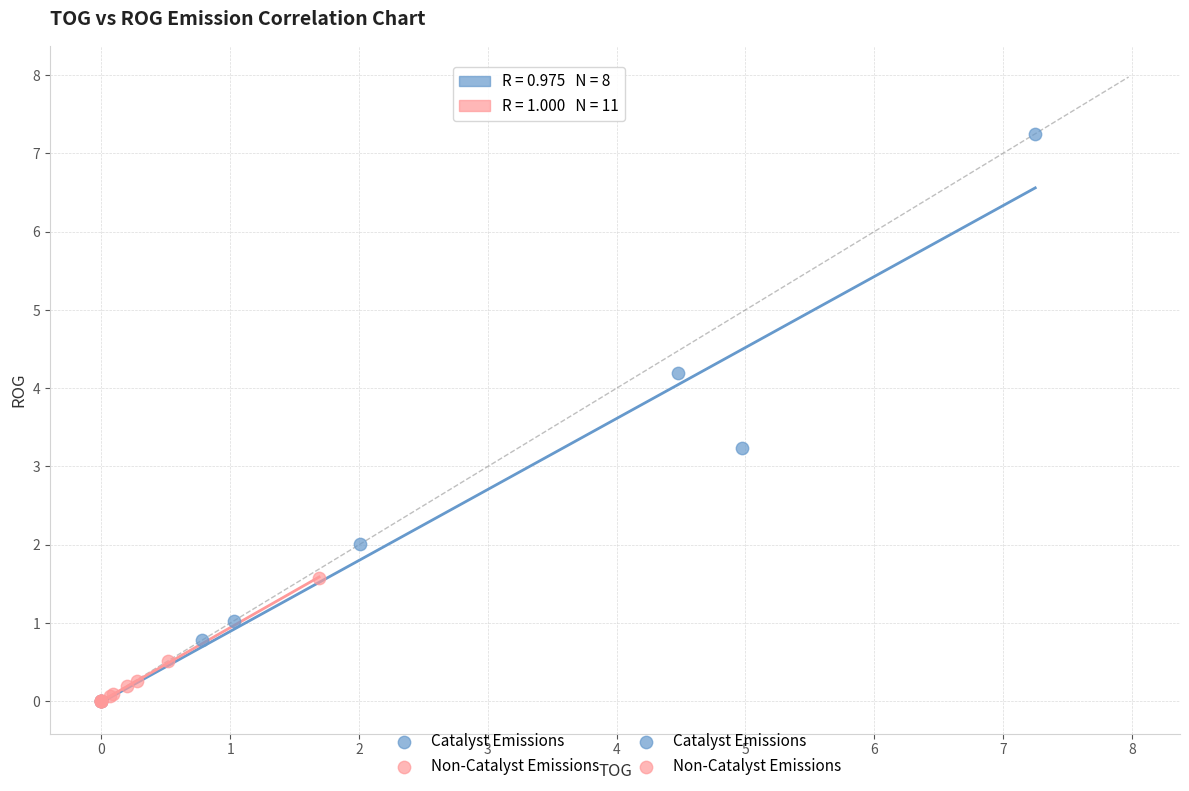

Which series has the largest Y range (max minus min)?

Catalyst Emissions